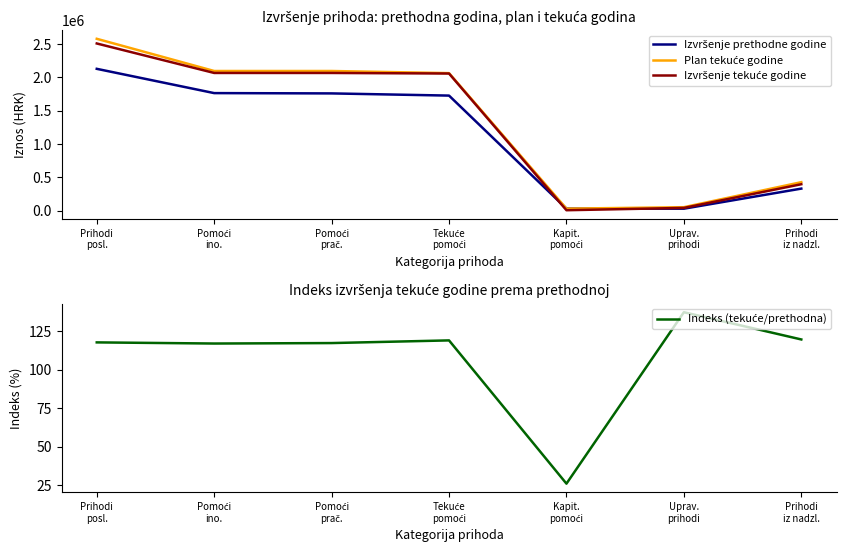

How many times do Izvršenje prethodne godine and Plan tekuće godine cross each other?

2